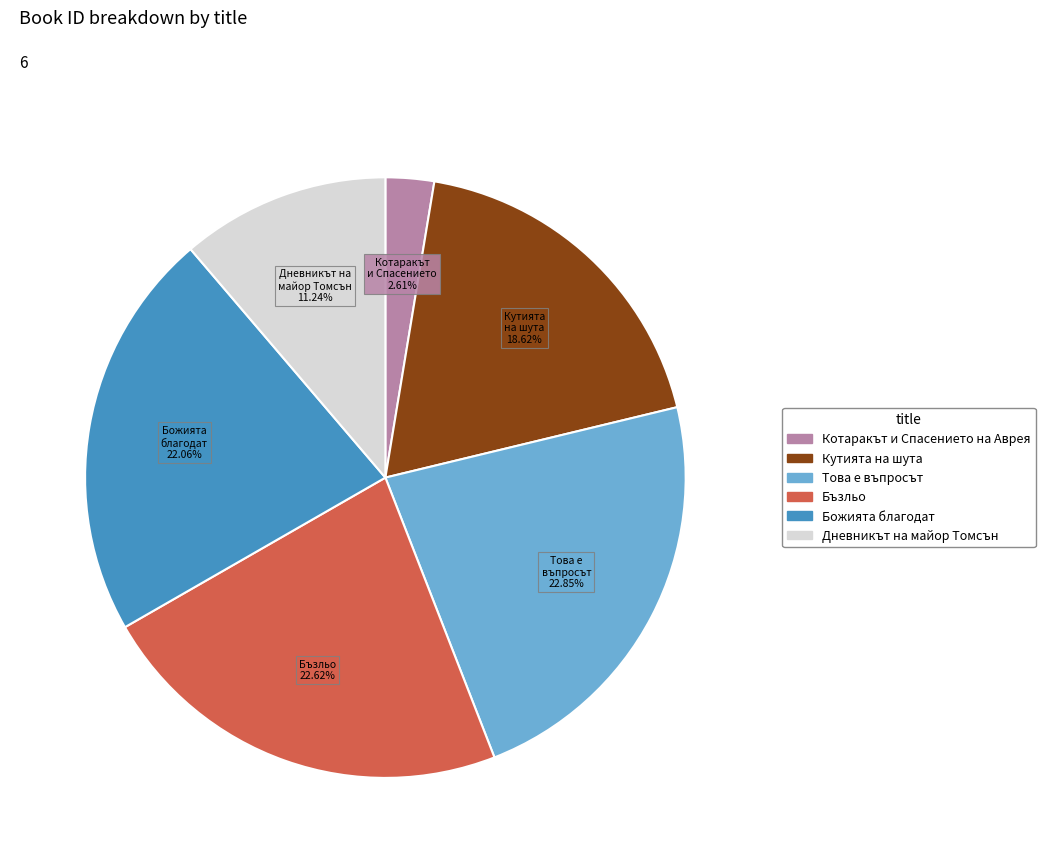

Does Бъзльо account for over 50% of the chart?

No